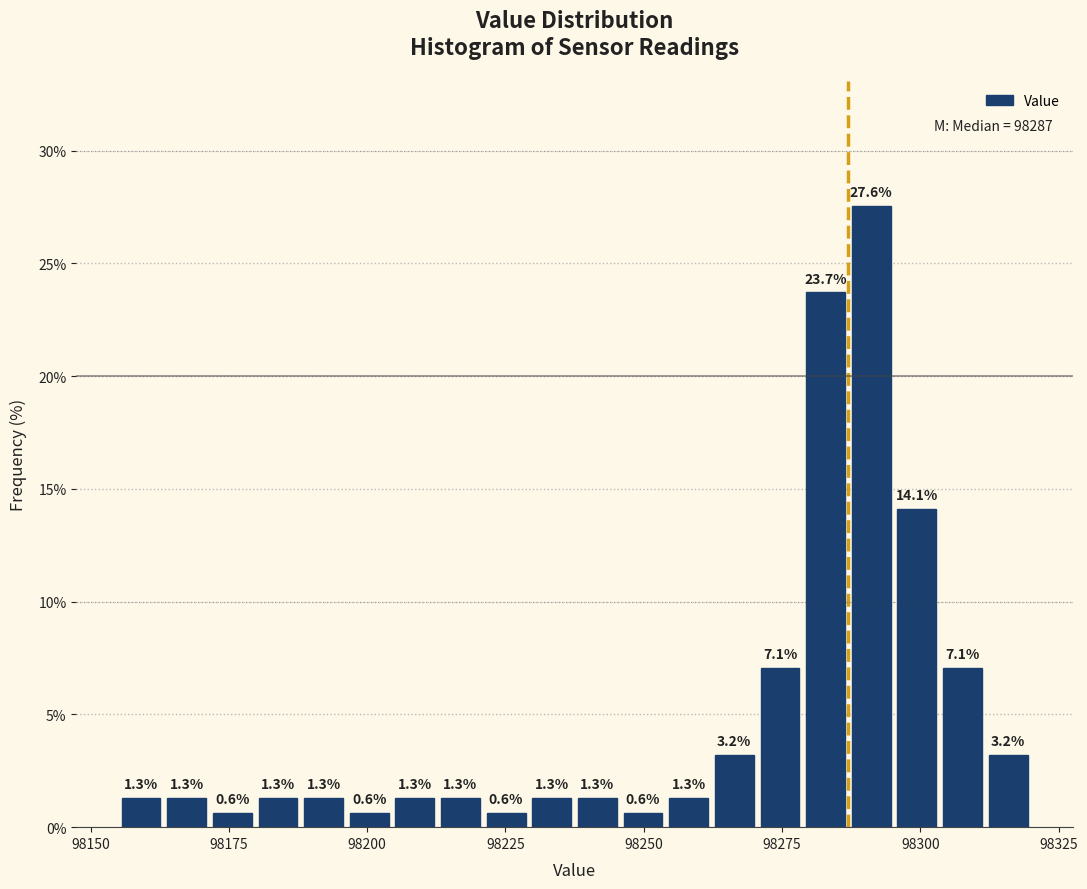

Read against the x-axis, roughly where is the centre of the tallest bar?

98290